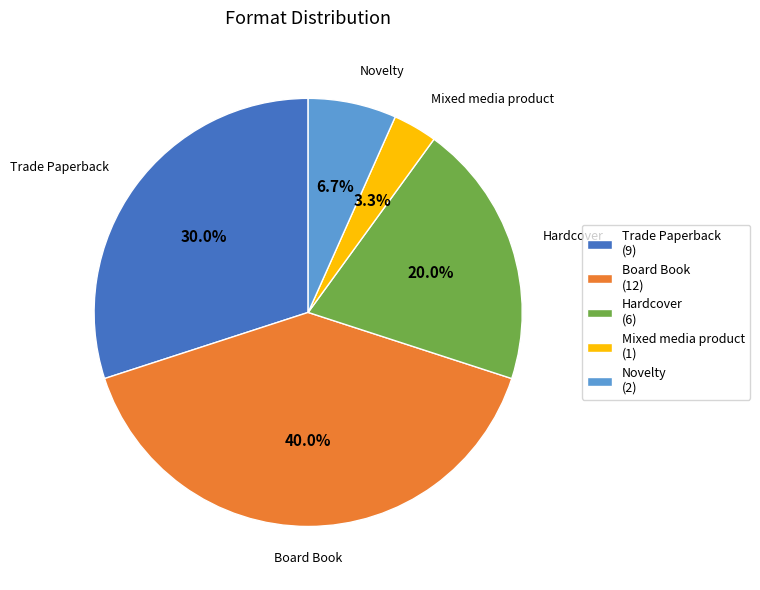

What portion of the pie excludes Trade Paperback?

70.0%